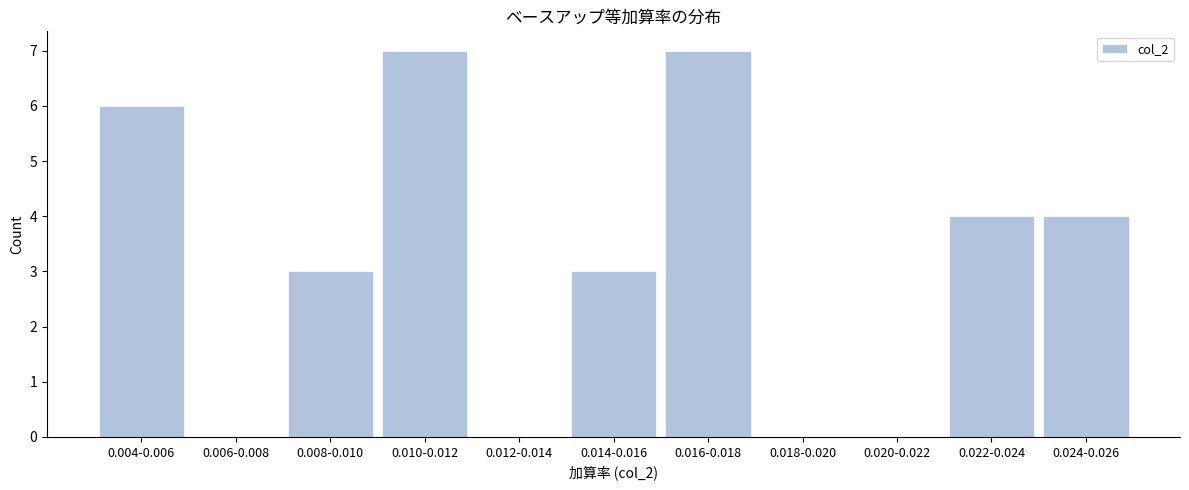

Reading left to right, transcribe all the data shown in this chart.

0.004-0.006=6	0.006-0.008=0	0.008-0.010=3	0.010-0.012=7	0.012-0.014=0	0.014-0.016=3	0.016-0.018=7	0.018-0.020=0	0.020-0.022=0	0.022-0.024=4	0.024-0.026=4